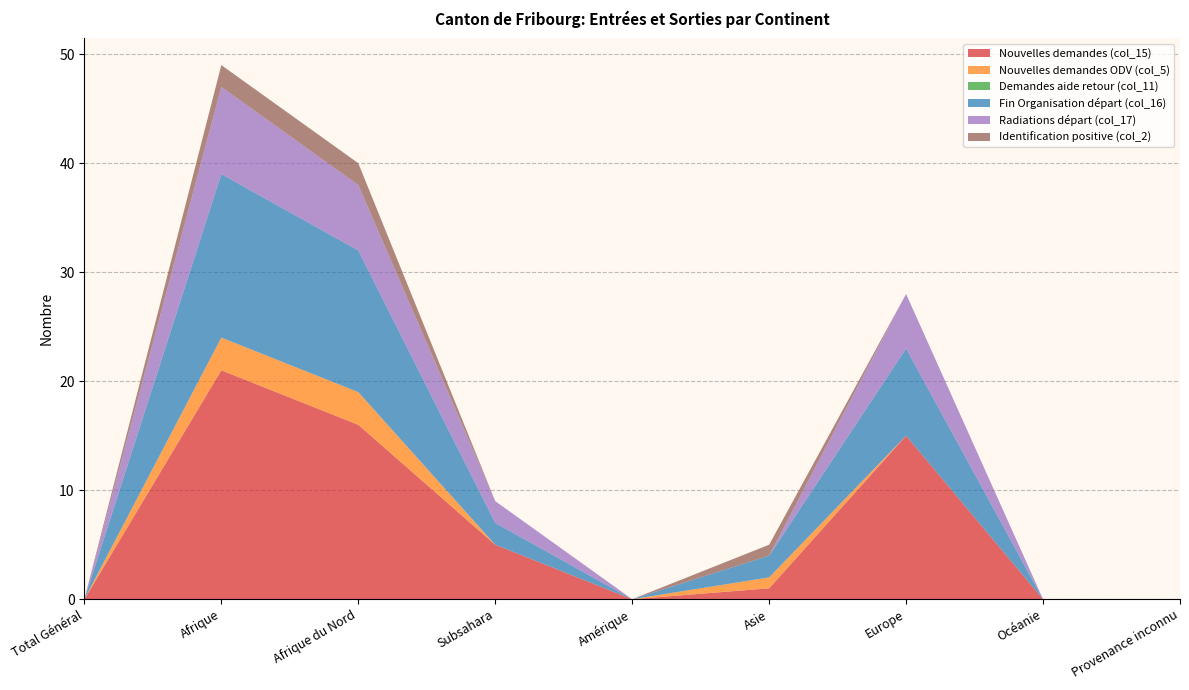

Reading left to right, extract all data points from this chart.

Nouvelles demandes (col_15): 0	21	16	5	0	1	15	0	0
Nouvelles demandes ODV (col_5): 0	3	3	0	0	1	0	0	0
Demandes aide retour (col_11): 0	0	0	0	0	0	0	0	0
Fin Organisation départ (col_16): 0	15	13	2	0	2	8	0	0
Radiations départ (col_17): 0	8	6	2	0	0	5	0	0
Identification positive (col_2): 0	2	2	0	0	1	0	0	0